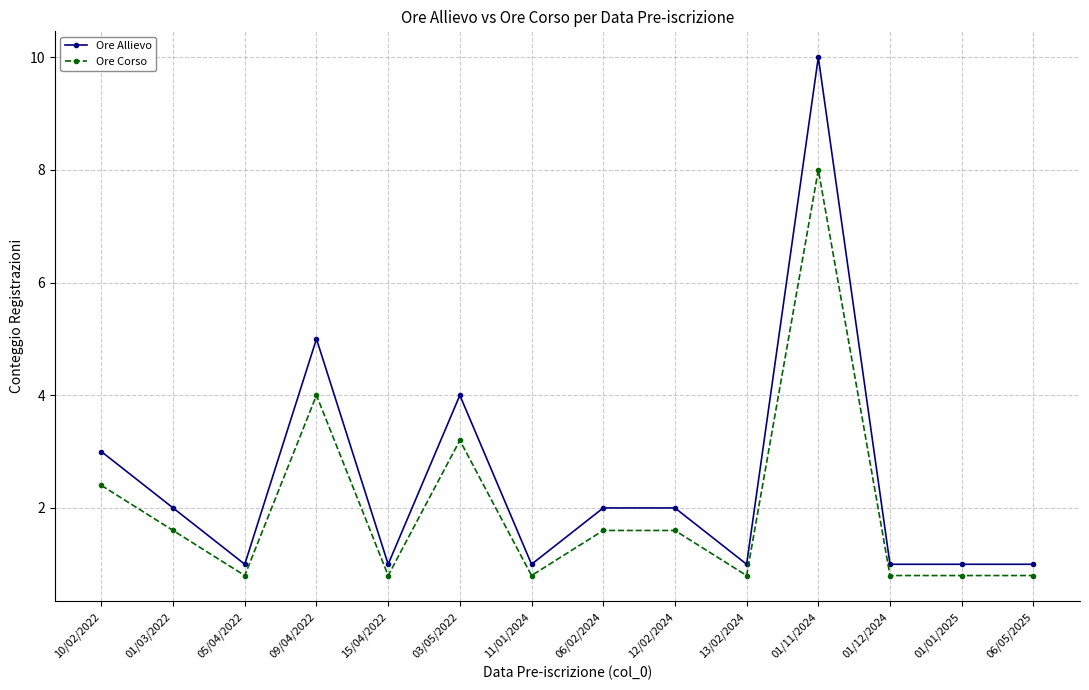

List the series in order of their peak value, highest first.

Ore Allievo, Ore Corso